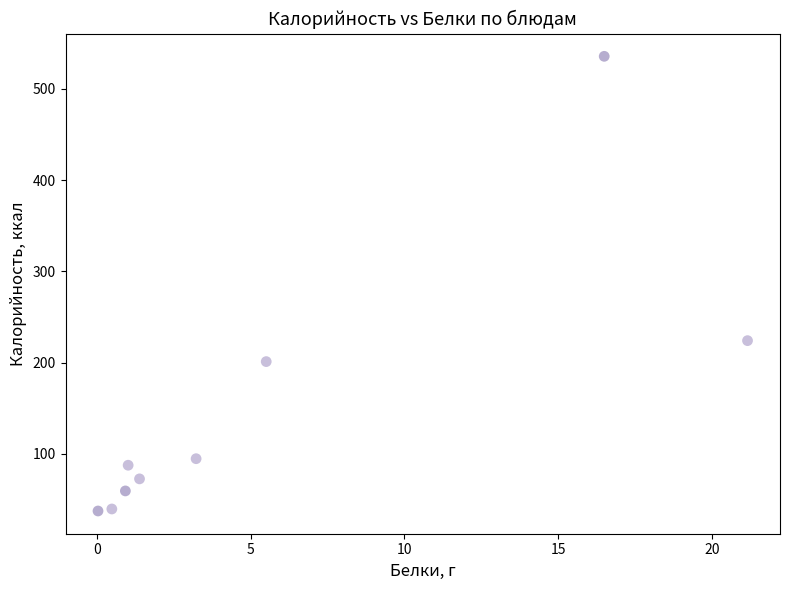

Which series contains the highest Y value?

Завтрак